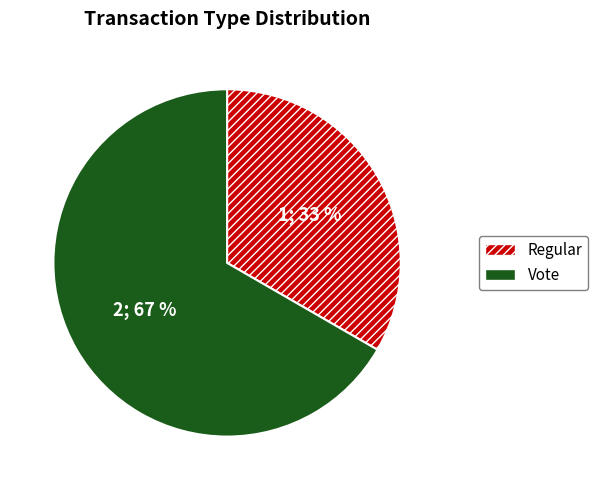

Rank the categories by value from lowest to highest.

Regular, Vote